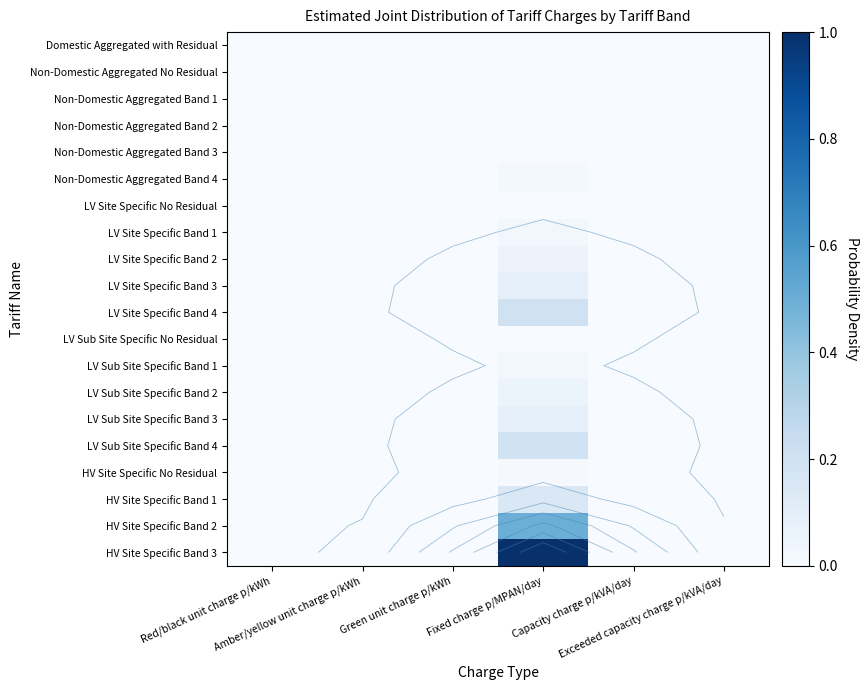

Where is LV Sub Site Specific Band 2 nearest to the value 0?

Green unit charge p/kWh